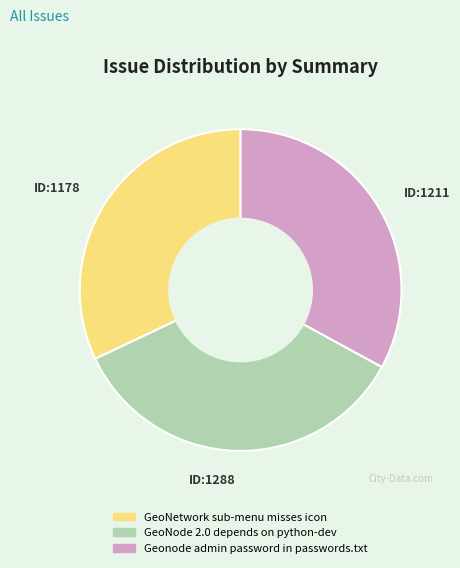

True or false: Geonode admin password in passwords.txt accounts for 33% of the total.

True